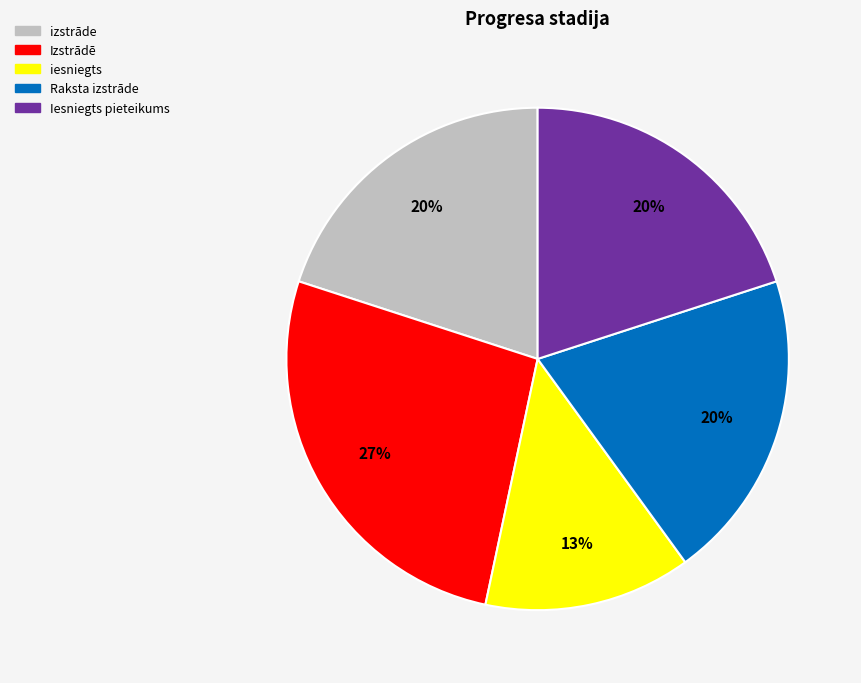

Which slice is the largest?

Izstrādē